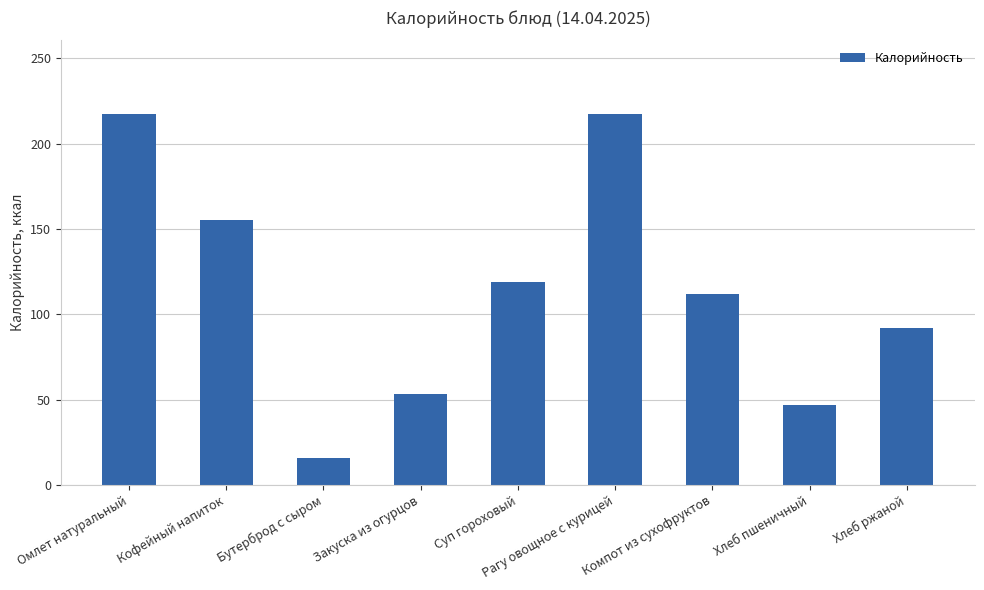

What is the minimum value shown in the chart?

15.7